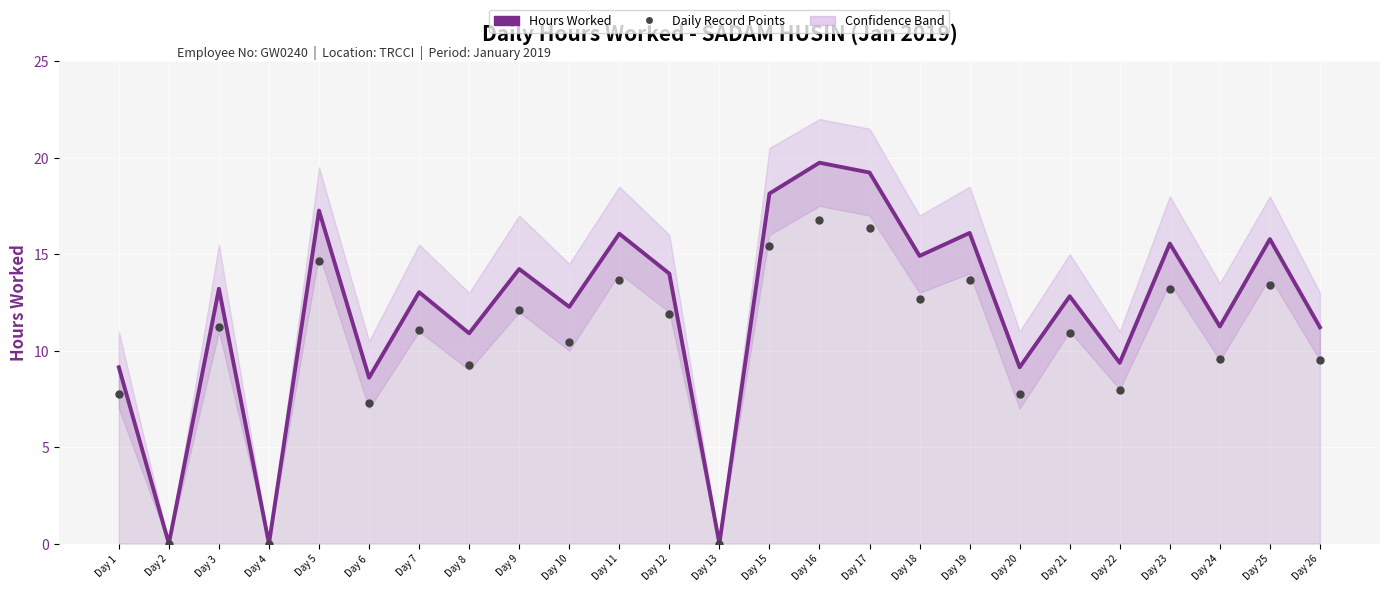

Which series reaches the maximum Y coordinate?

Hours Worked